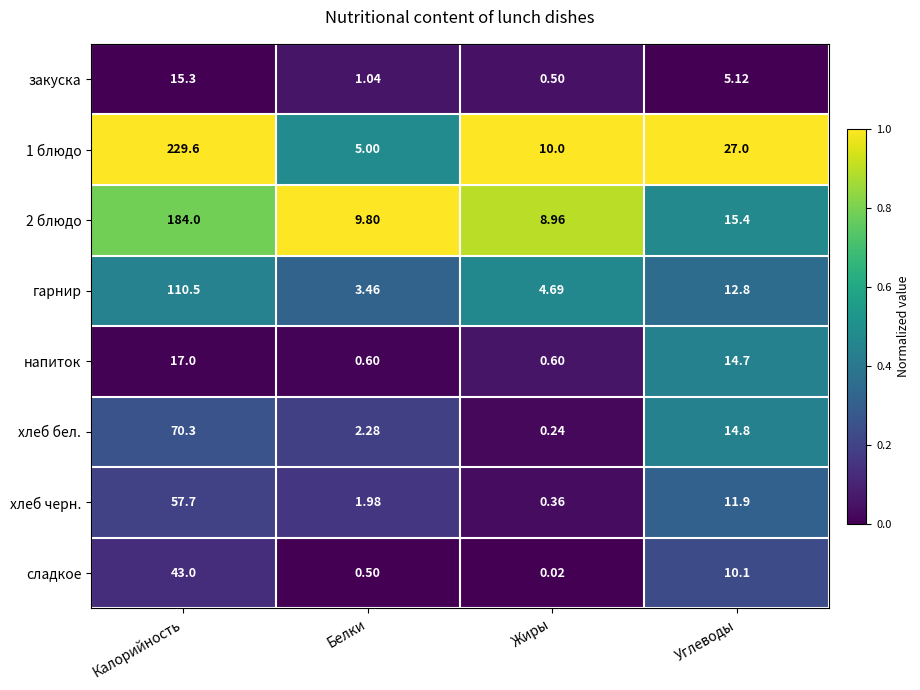

At which category does the chart reach its minimum across all series?

Жиры